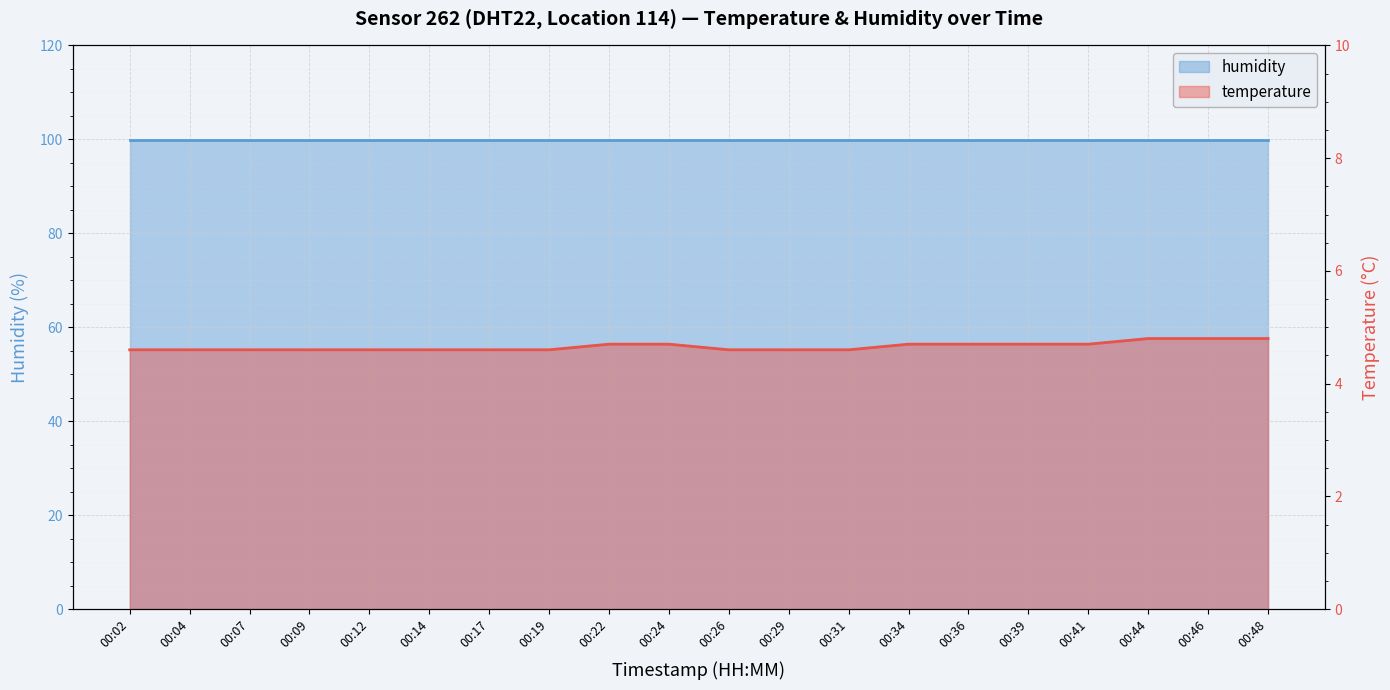

How many categories are shown in the chart?

20